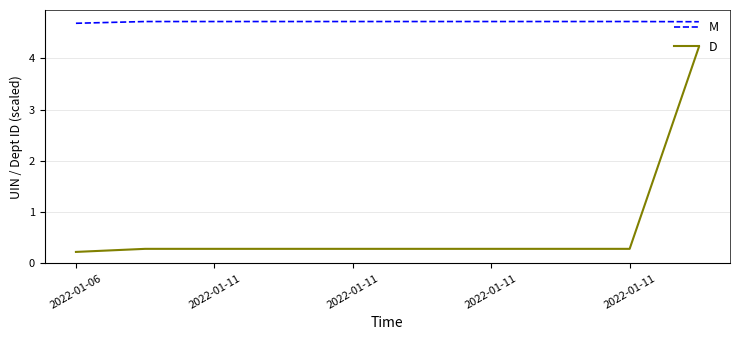

Which series has the largest total across all categories?

M